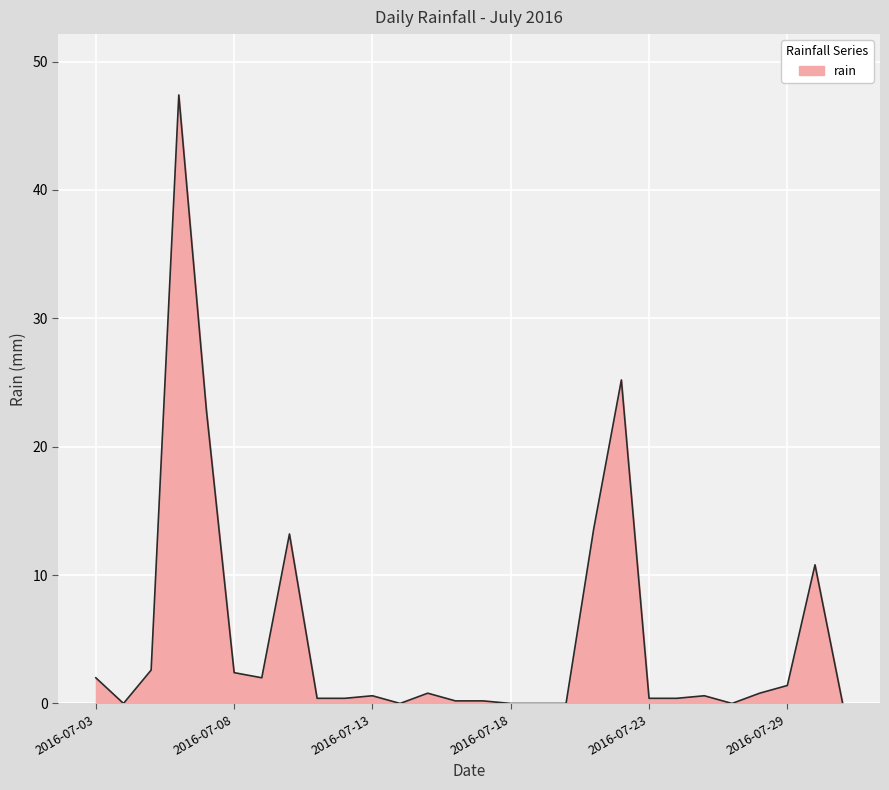

What is the maximum value shown in the chart?

47.4